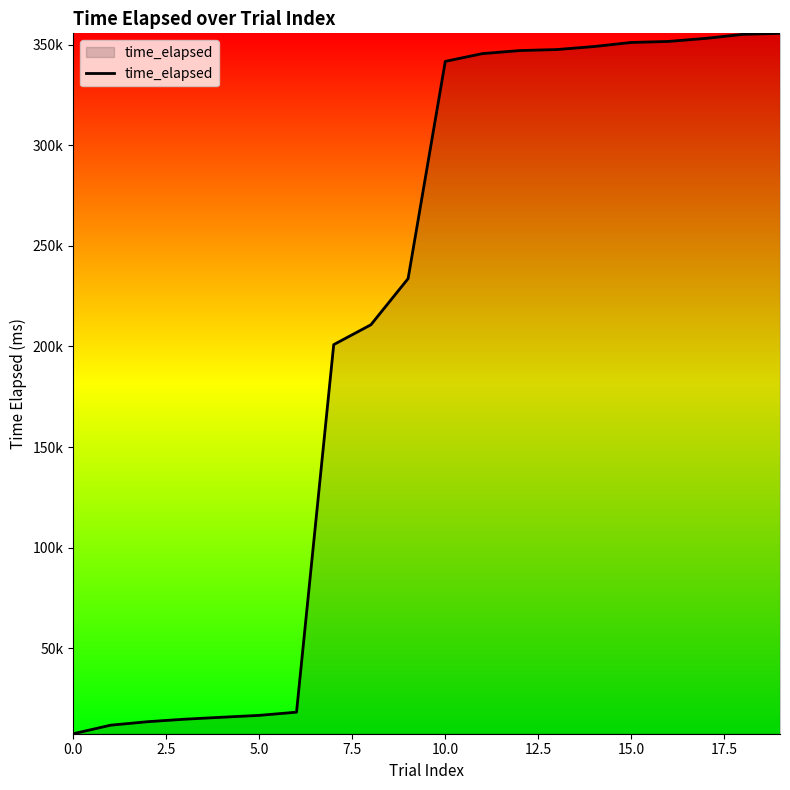

Does the chart display data point markers on the line(s)?

No